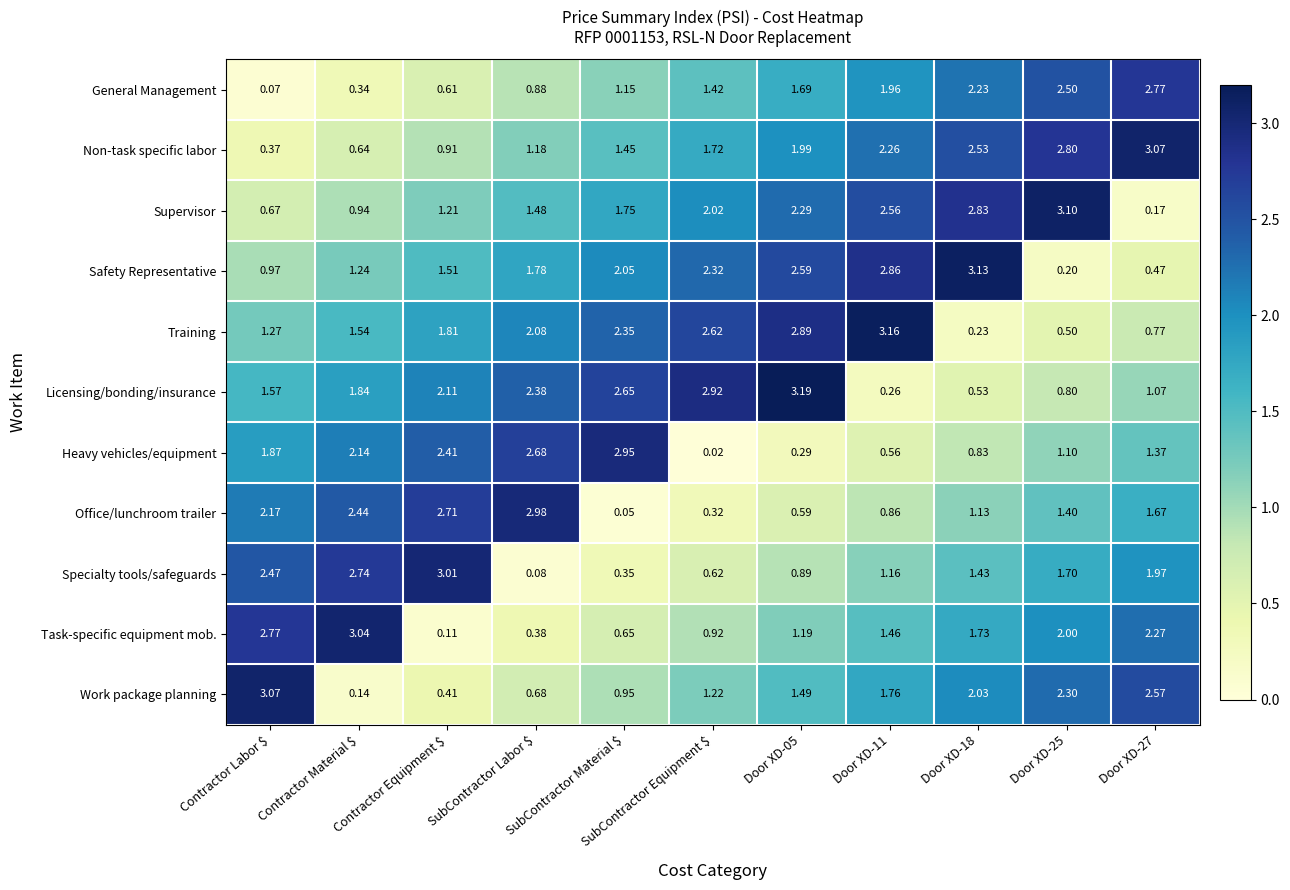

At which label does Safety Representative first exceed 1?

Contractor Material $